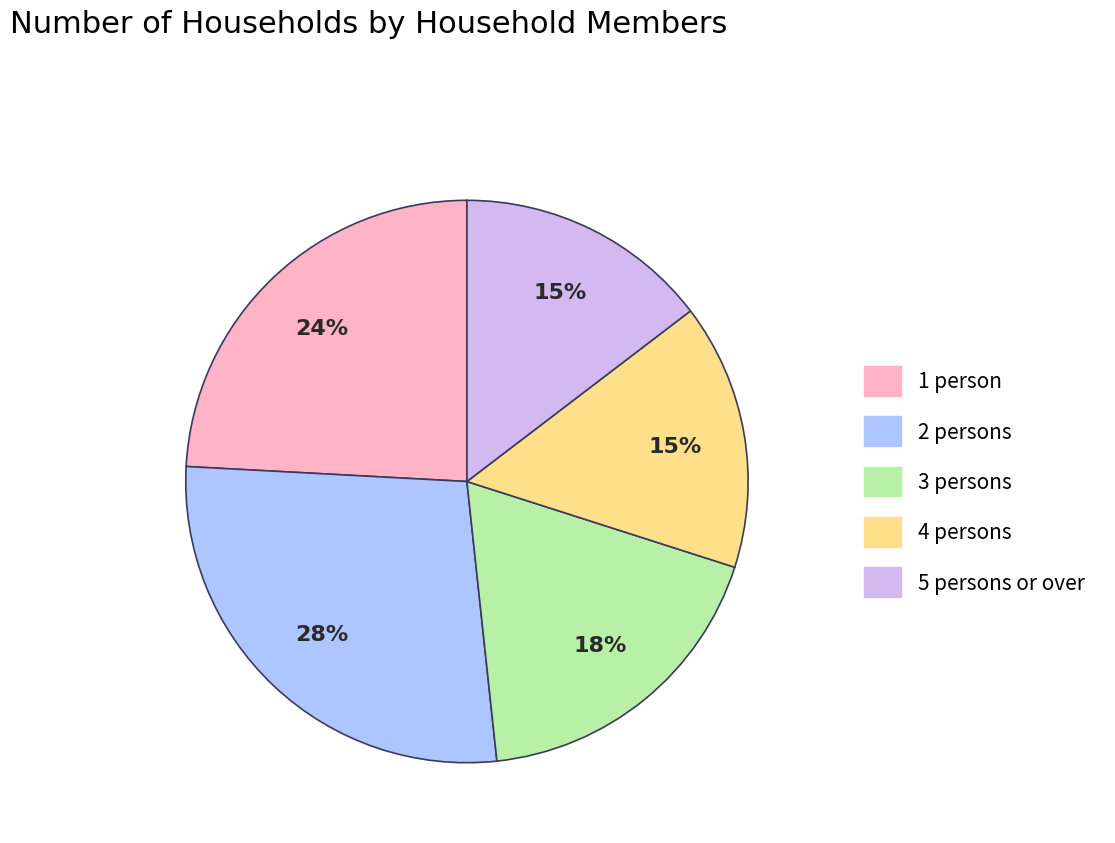

Count the number of slices in the pie.

5